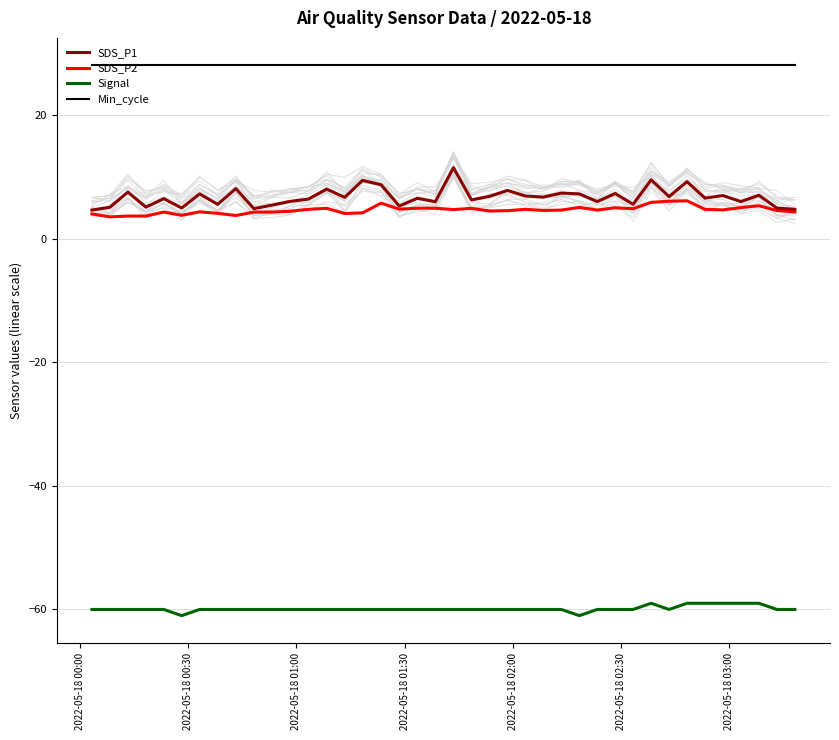

True or false: Signal and SDS_P1 intersect in this chart.

False